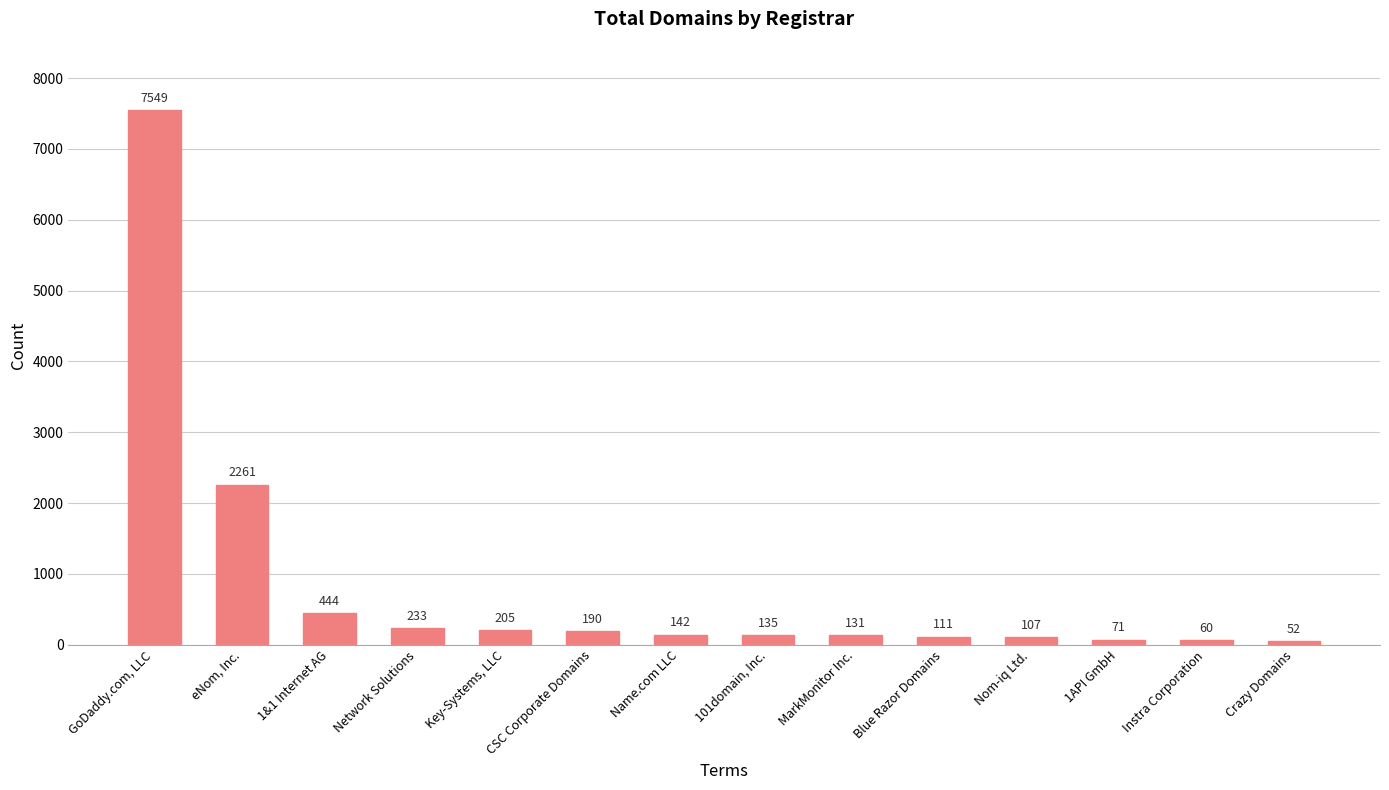

What is the value of the 14th bar from the left?

52